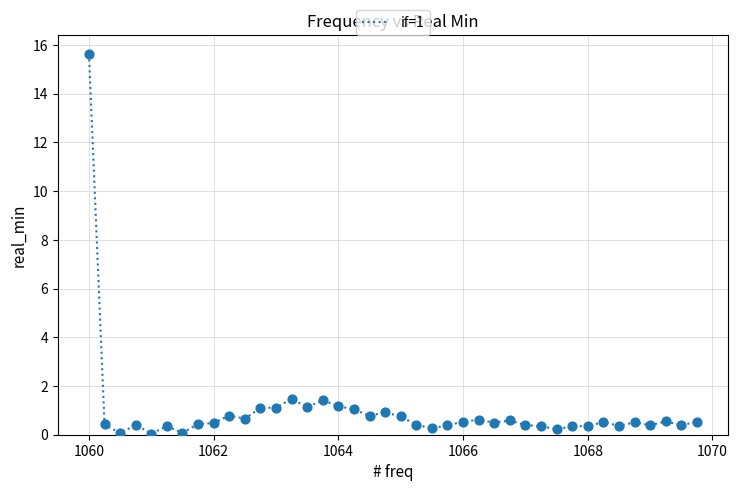

What is the maximum value shown in the chart?

15.6